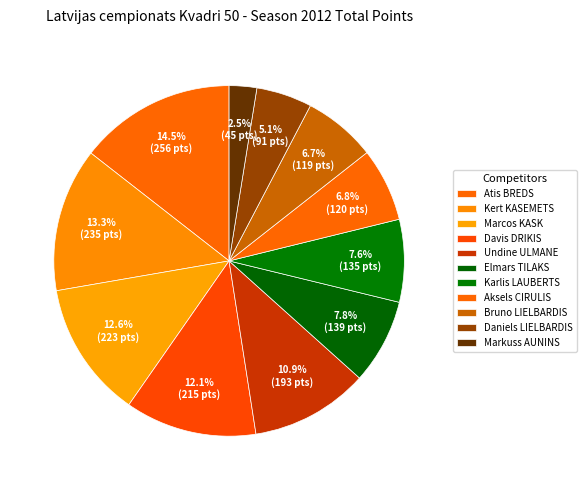

Which category has the smallest portion of the pie?

Markuss AUNINS